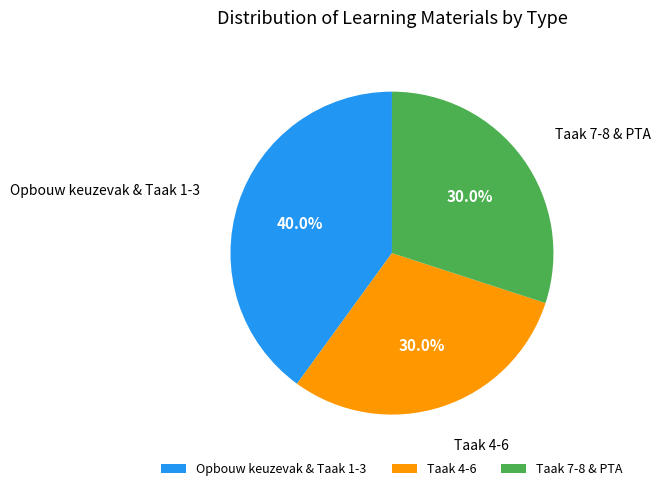

How much of the chart is everything except Opbouw keuzevak & Taak 1-3?

60.0%